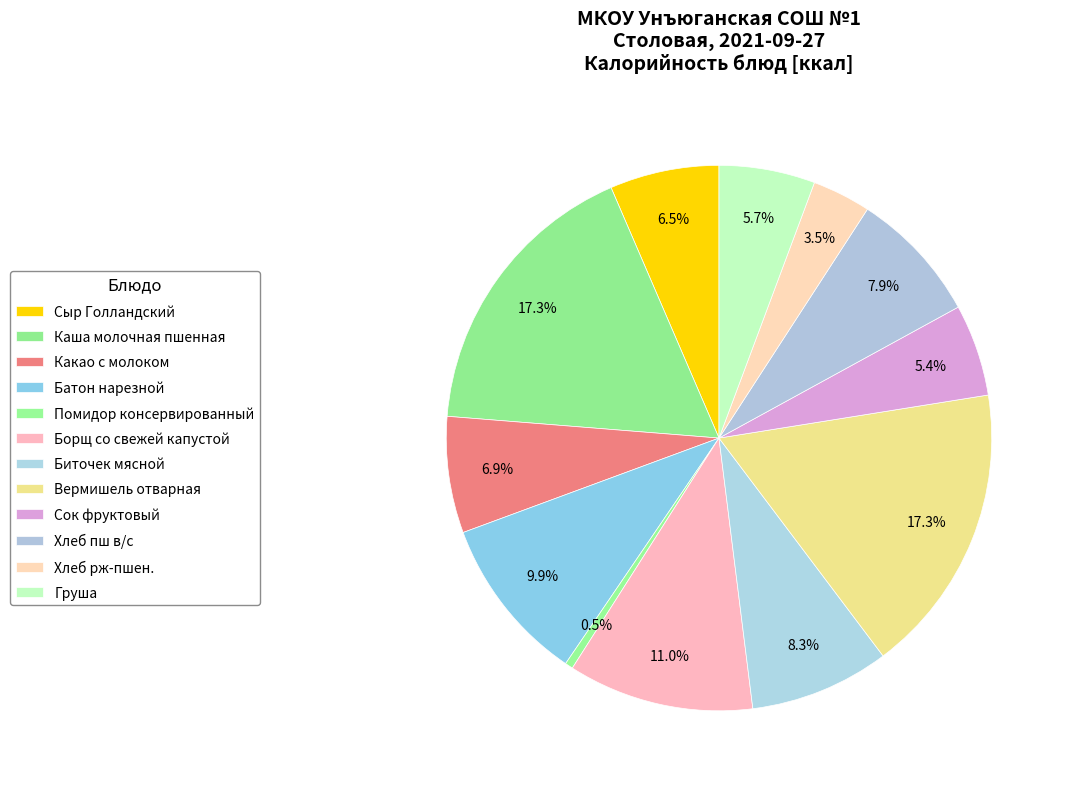

How many segments does this pie chart have?

12